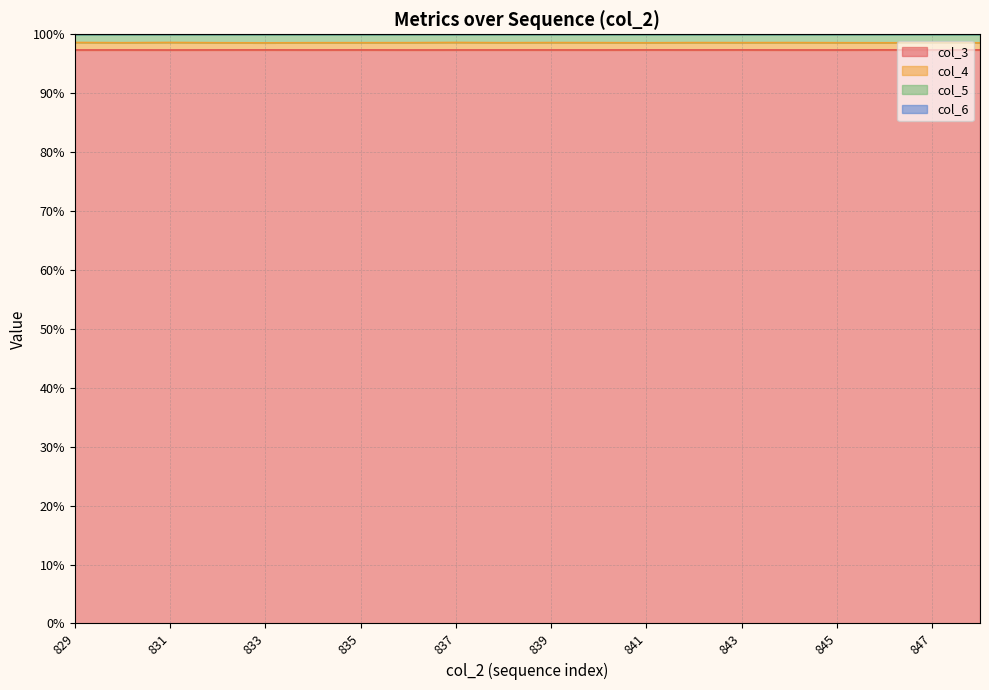

True or false: col_3 has a value of 97.3 at 835.

True